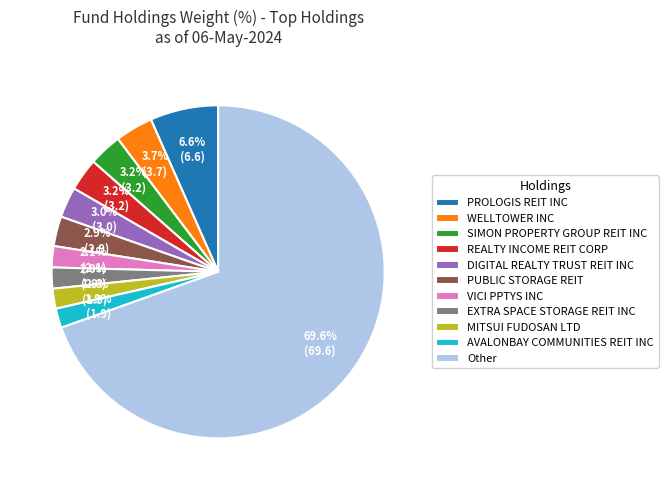

Is it true that VICI PPTYS INC is 17% of the pie?

False